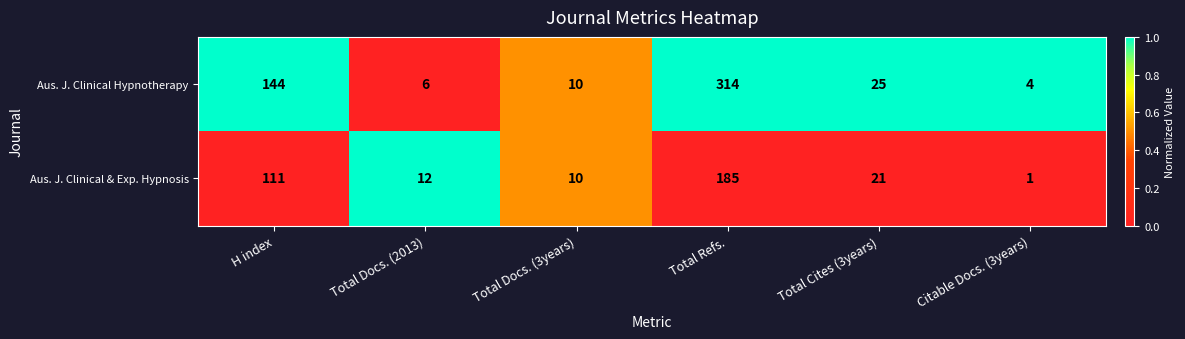

The value of Aus. J. Clinical & Exp. Hypnosis at Total Refs. is 278. True or false?

False